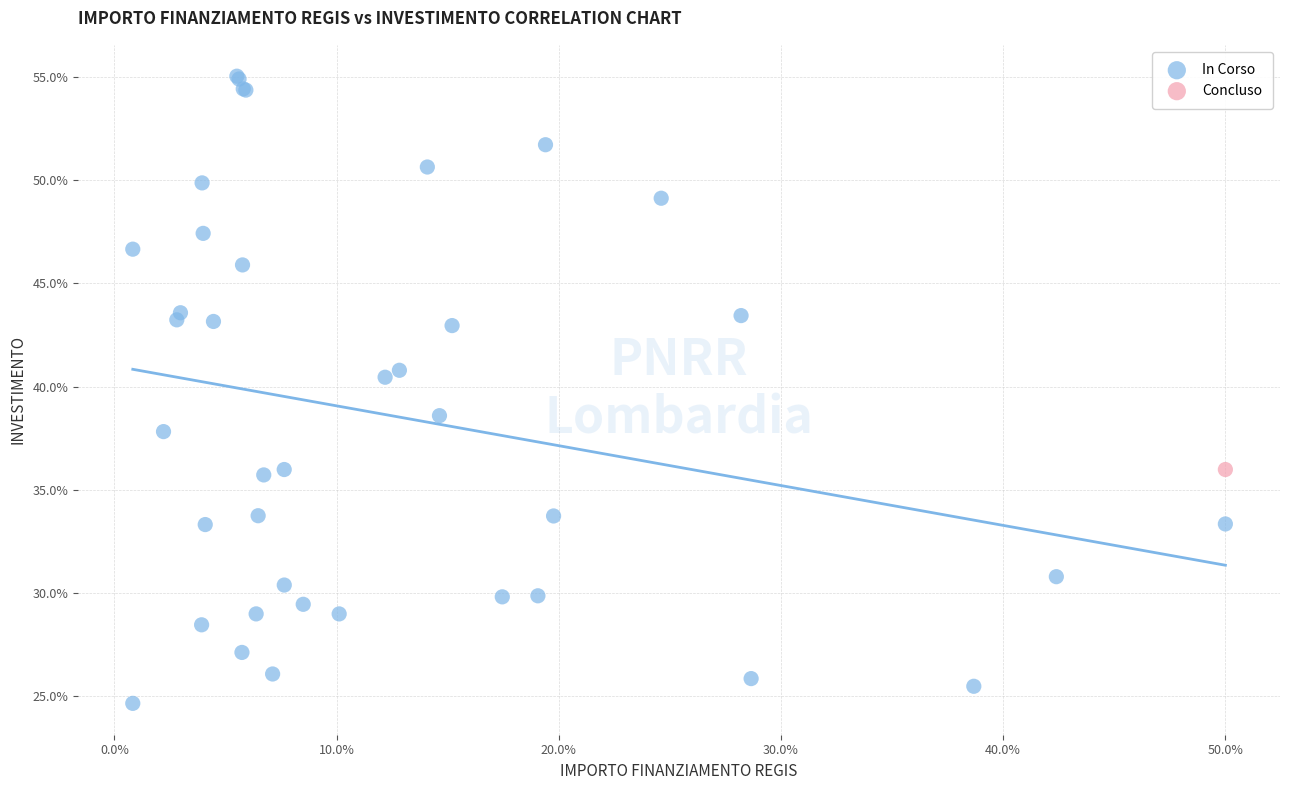

What are all the series names shown in the legend?

In Corso, Concluso